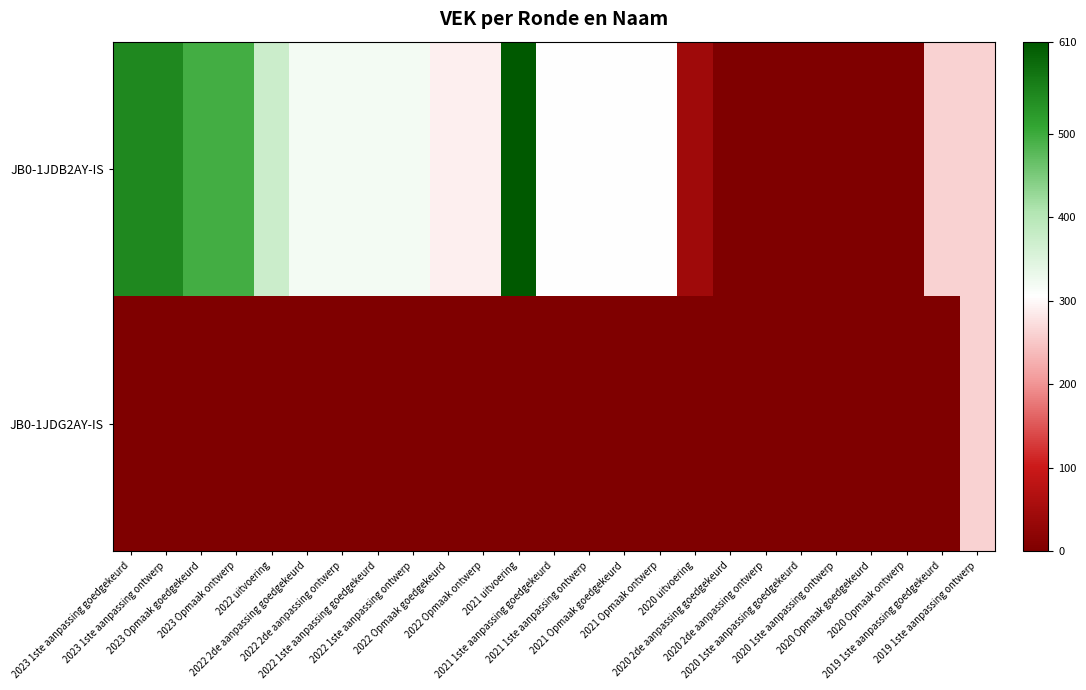

Reading left to right, extract all data points from this chart.

JB0-1JDB2AY-IS: 2023 1ste aanpassing goedgekeurd=546	2023 1ste aanpassing ontwerp=546	2023 Opmaak goedgekeurd=494	2023 Opmaak ontwerp=494	2022 uitvoering=374	2022 2de aanpassing goedgekeurd=320	2022 2de aanpassing ontwerp=320	2022 1ste aanpassing goedgekeurd=320	2022 1ste aanpassing ontwerp=320	2022 Opmaak goedgekeurd=289	2022 Opmaak ontwerp=289	2021 uitvoering=610	2021 1ste aanpassing goedgekeurd=305	2021 1ste aanpassing ontwerp=305	2021 Opmaak goedgekeurd=305	2021 Opmaak ontwerp=305	2020 uitvoering=43	2020 2de aanpassing goedgekeurd=0	2020 2de aanpassing ontwerp=0	2020 1ste aanpassing goedgekeurd=0	2020 1ste aanpassing ontwerp=0	2020 Opmaak goedgekeurd=0	2020 Opmaak ontwerp=0	2019 1ste aanpassing goedgekeurd=260	2019 1ste aanpassing ontwerp=260
JB0-1JDG2AY-IS: 2023 1ste aanpassing goedgekeurd=0	2023 1ste aanpassing ontwerp=0	2023 Opmaak goedgekeurd=0	2023 Opmaak ontwerp=0	2022 uitvoering=0	2022 2de aanpassing goedgekeurd=0	2022 2de aanpassing ontwerp=0	2022 1ste aanpassing goedgekeurd=0	2022 1ste aanpassing ontwerp=0	2022 Opmaak goedgekeurd=0	2022 Opmaak ontwerp=0	2021 uitvoering=0	2021 1ste aanpassing goedgekeurd=0	2021 1ste aanpassing ontwerp=0	2021 Opmaak goedgekeurd=0	2021 Opmaak ontwerp=0	2020 uitvoering=0	2020 2de aanpassing goedgekeurd=0	2020 2de aanpassing ontwerp=0	2020 1ste aanpassing goedgekeurd=0	2020 1ste aanpassing ontwerp=0	2020 Opmaak goedgekeurd=0	2020 Opmaak ontwerp=0	2019 1ste aanpassing goedgekeurd=0	2019 1ste aanpassing ontwerp=260